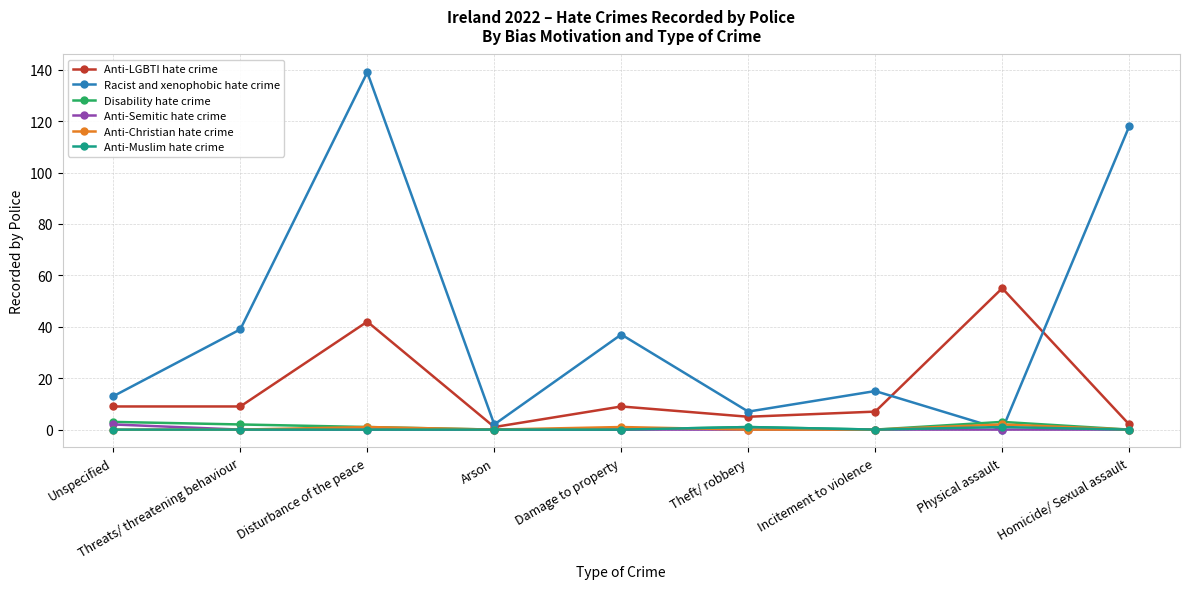

Which series has the largest range (max minus min)?

Racist and xenophobic hate crime